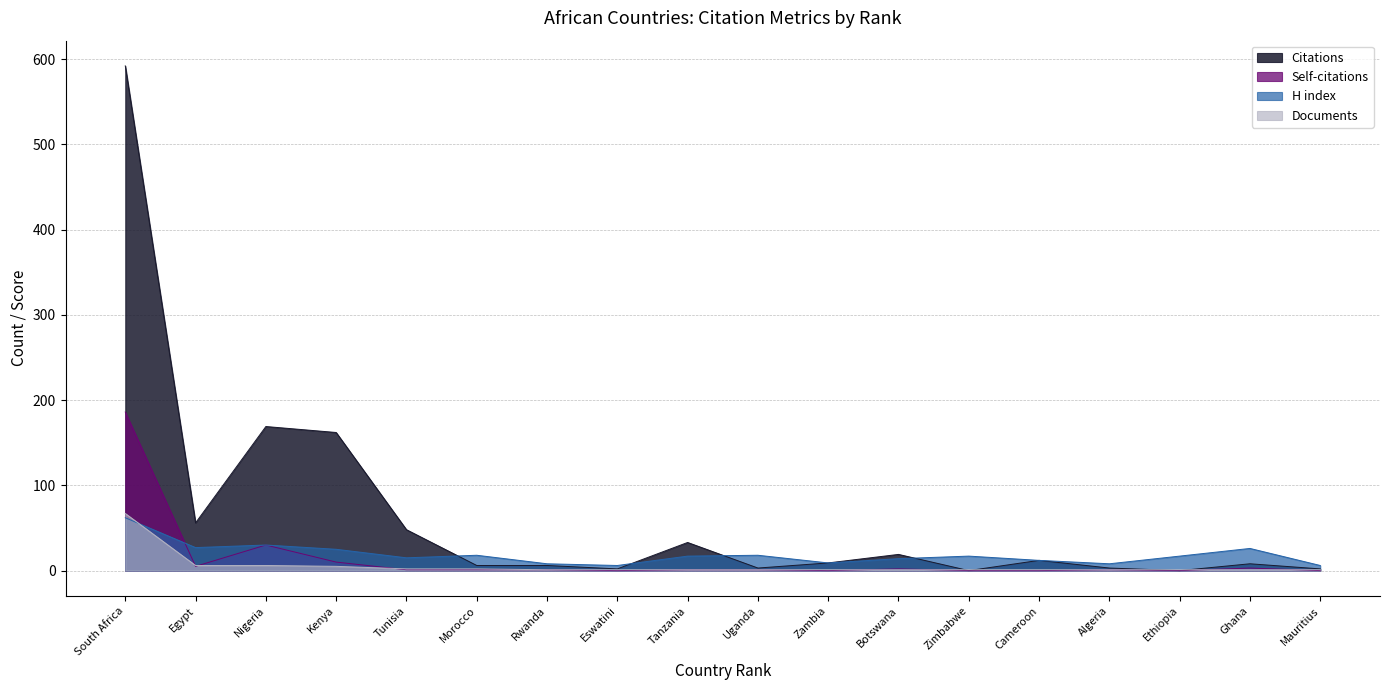

What is the sum of all Documents values?

100